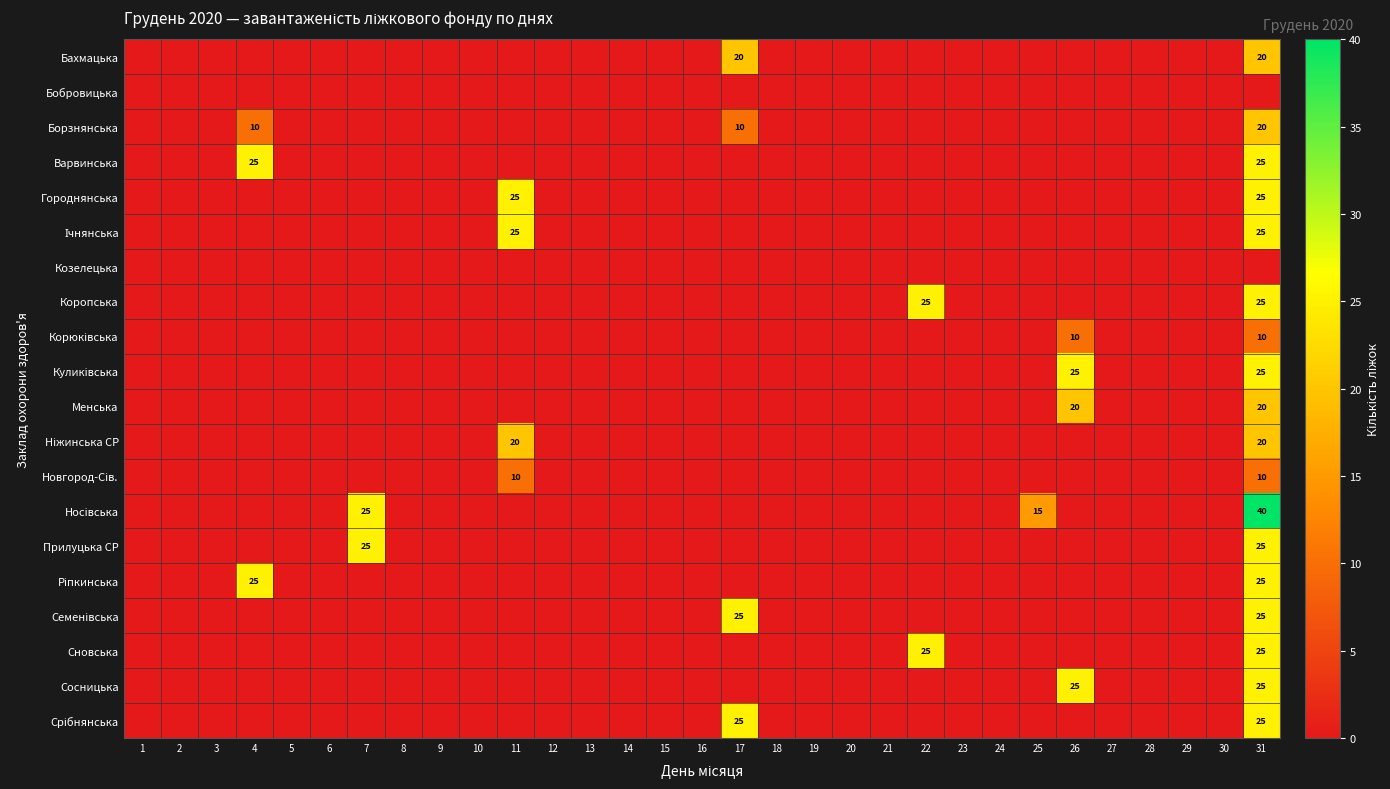

Is the value of Куликівська at 10 greater than the value of Ріпкинська at 28?

No